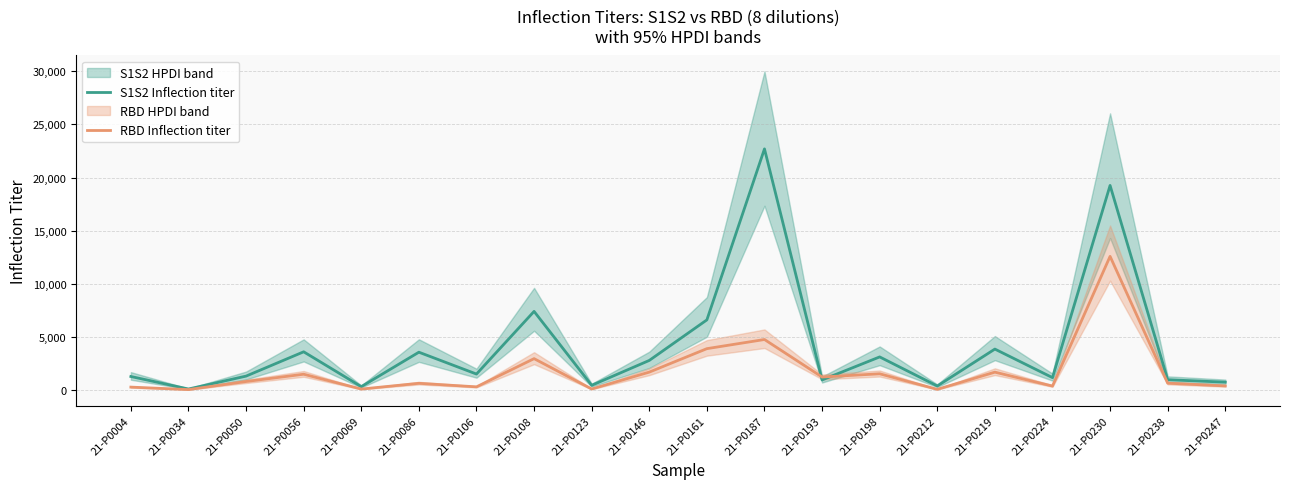

At which category does S1S2 Inflection titer reach its first local peak?

21-P0056